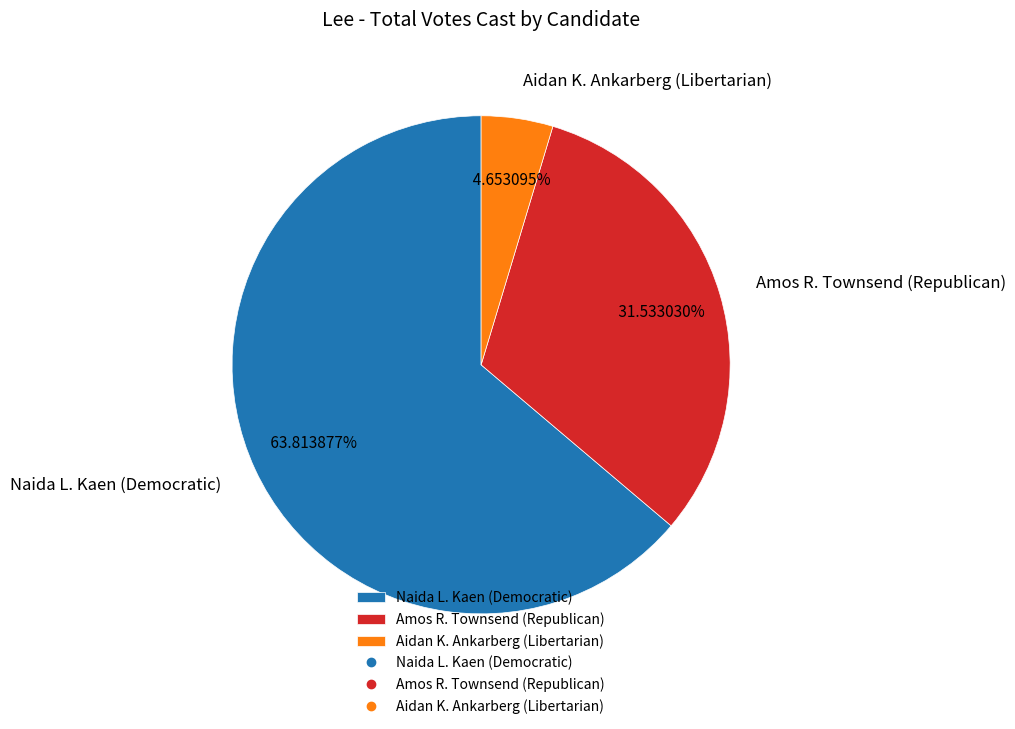

Which slice is the largest?

Naida L. Kaen (Democratic)